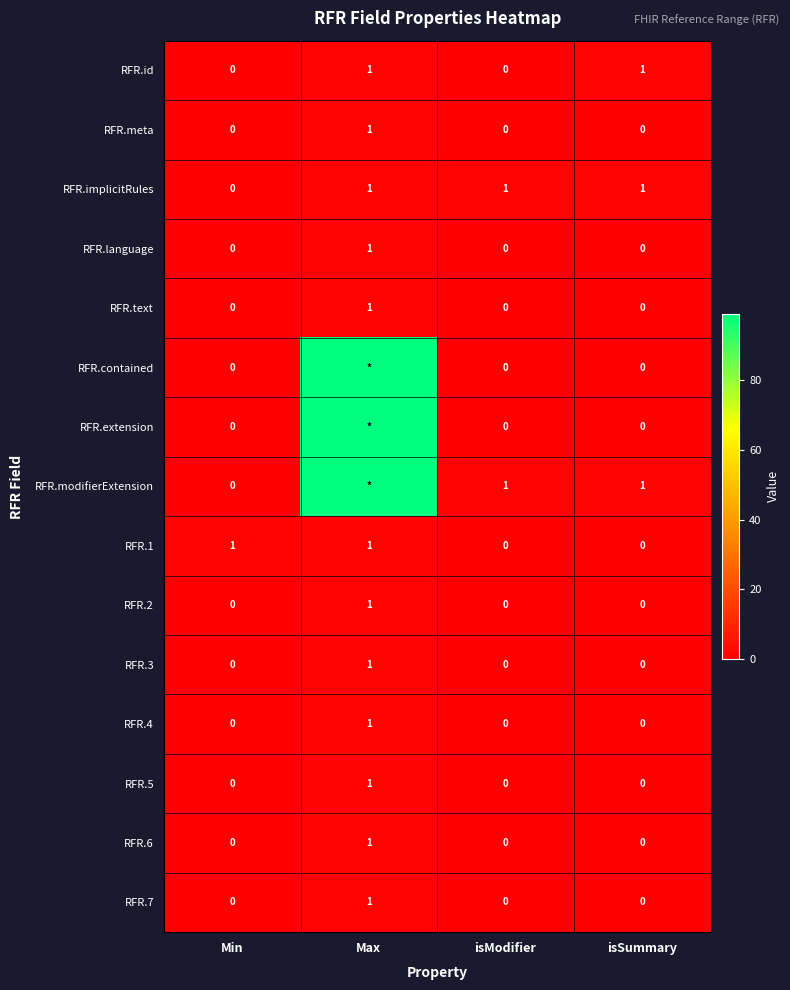

How many RFR.7 values are between 0 and 1?

4